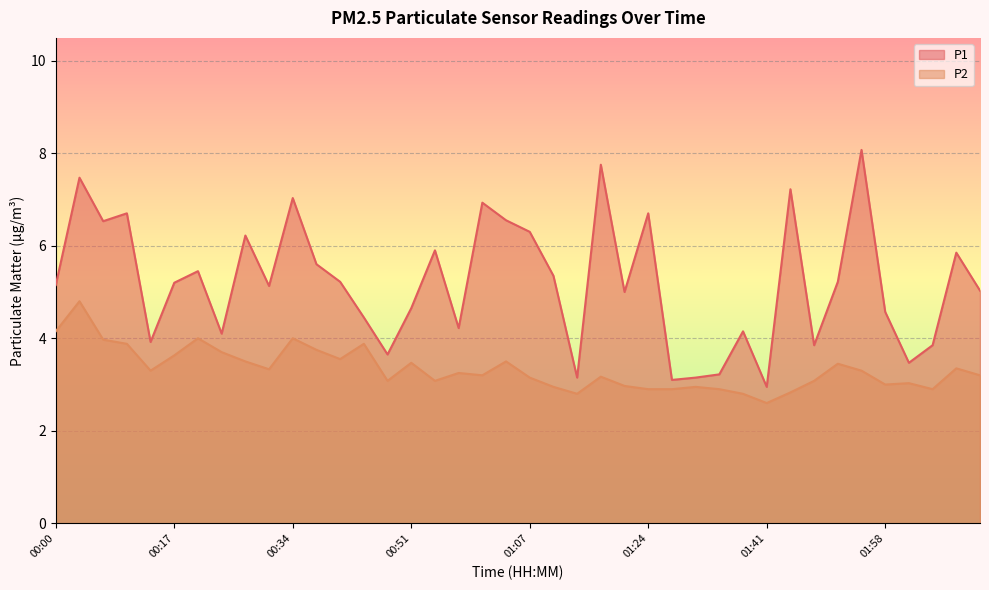

True or false: P1 and P2 intersect in this chart.

False